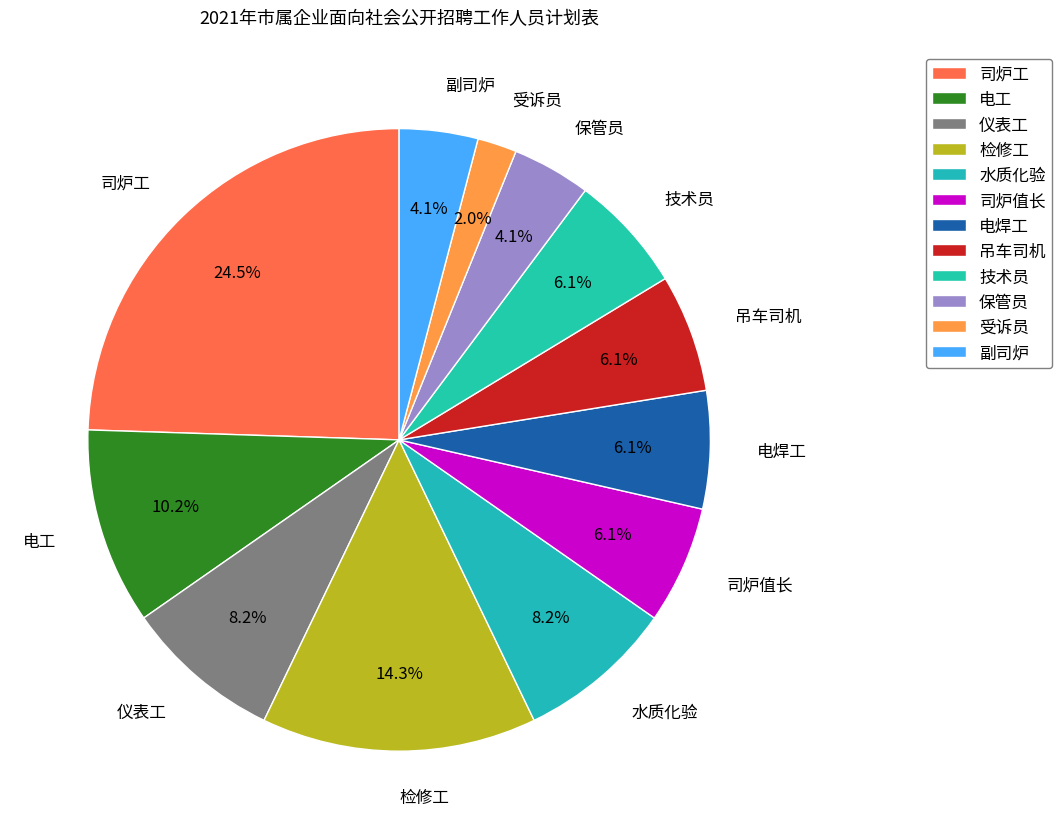

True or false: 司炉工 accounts for 16% of the total.

False